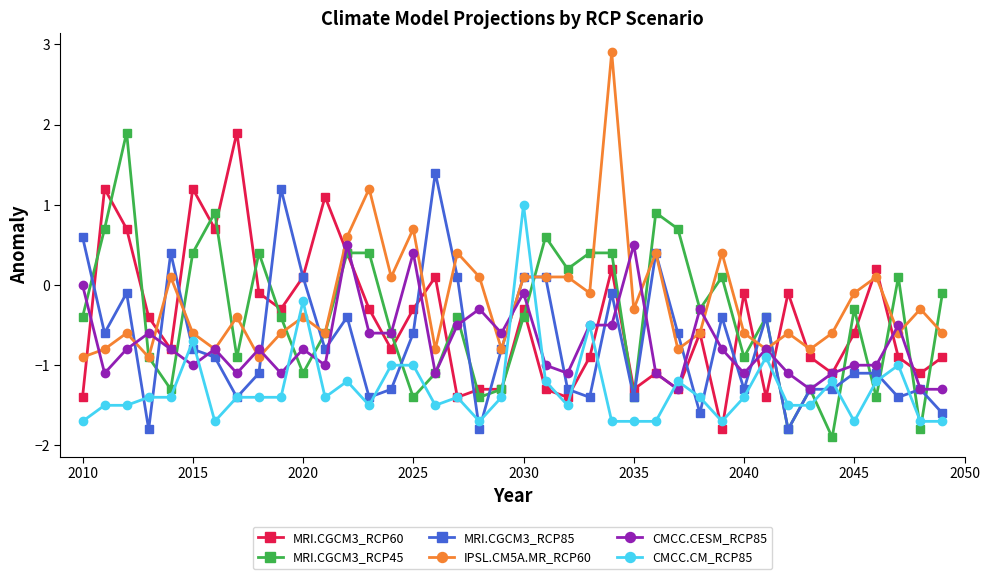

What are all the series names shown in the legend?

MRI.CGCM3_RCP60, MRI.CGCM3_RCP45, MRI.CGCM3_RCP85, IPSL.CM5A.MR_RCP60, CMCC.CESM_RCP85, CMCC.CM_RCP85